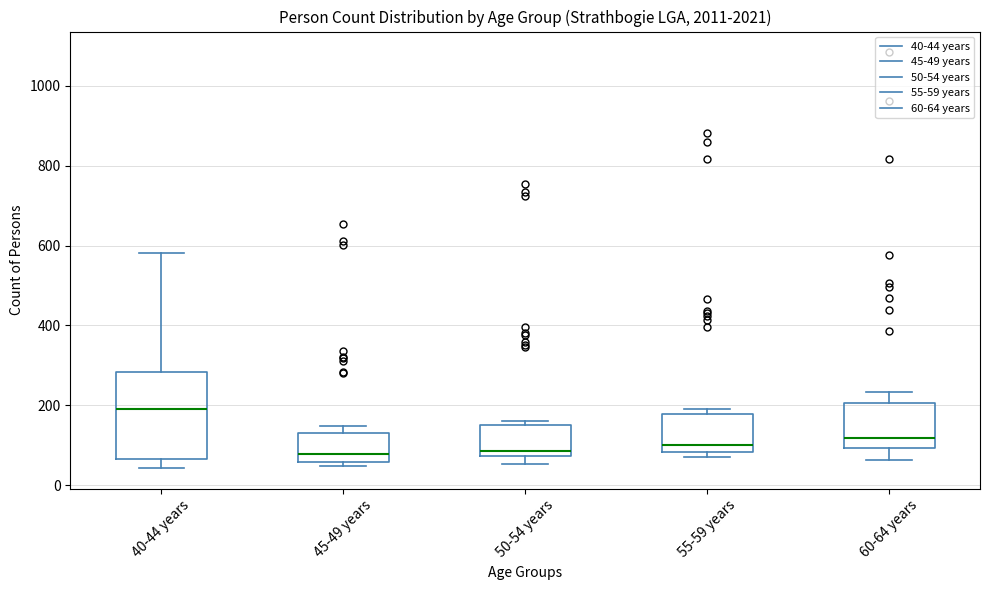

Where does the upper whisker of the box for 40-44 years end on the y-axis? The values are not printed on the chart, so give them approximately, as read against the axis.

580